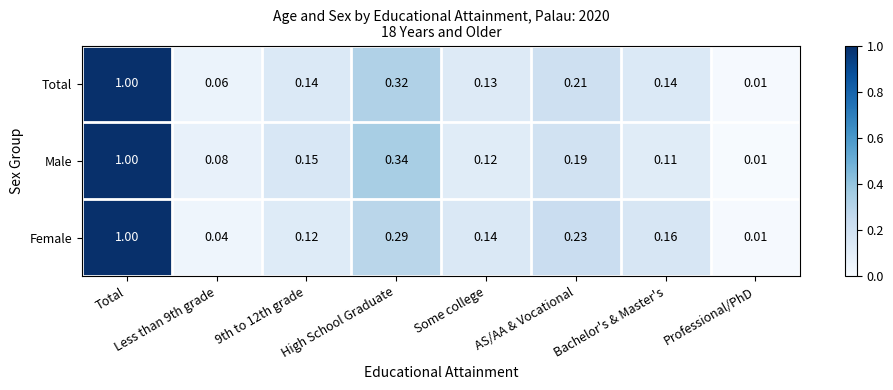

Which label corresponds to the largest value in the chart?

Total